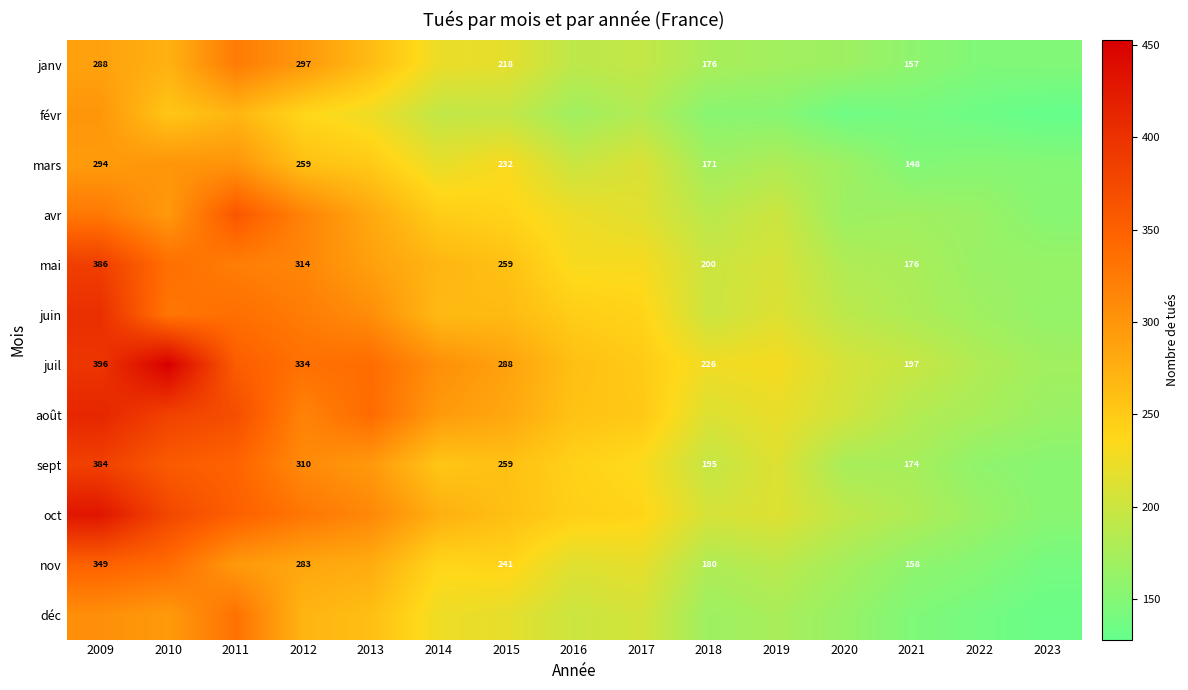

Rank the series at 2014 from lowest to highest value.

févr, mars, janv, déc, nov, avr, sept, juin, mai, oct, août, juil